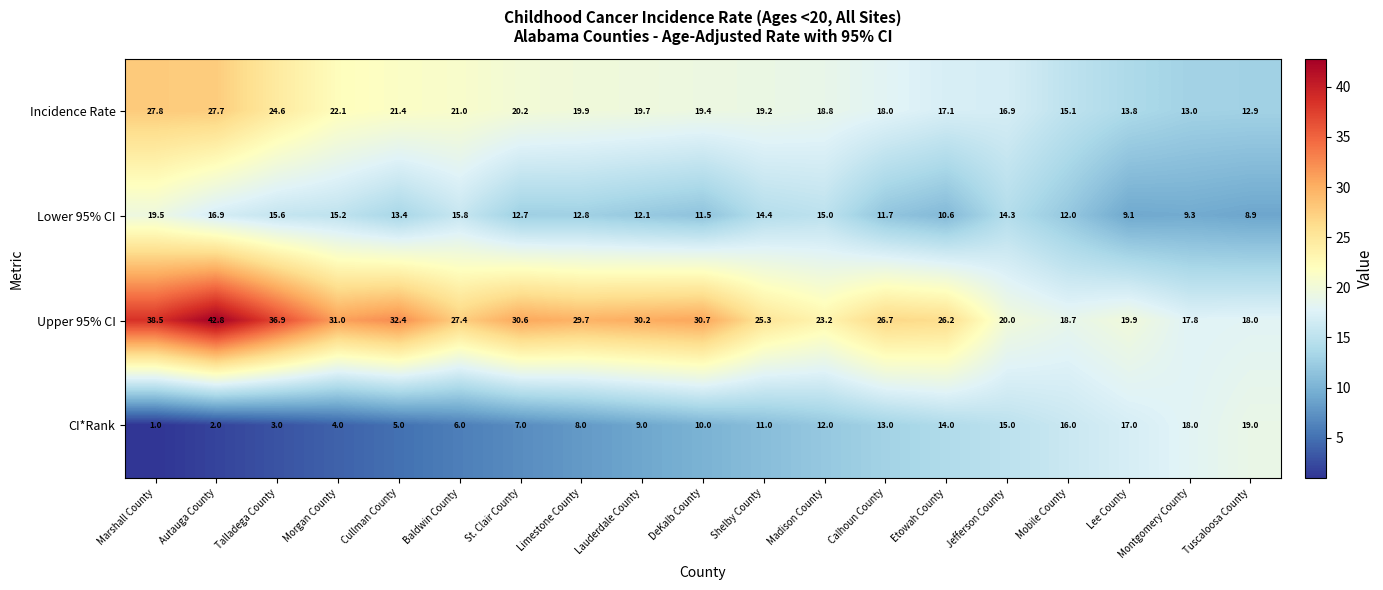

What is the difference between the highest and lowest values at Autauga County?

40.8